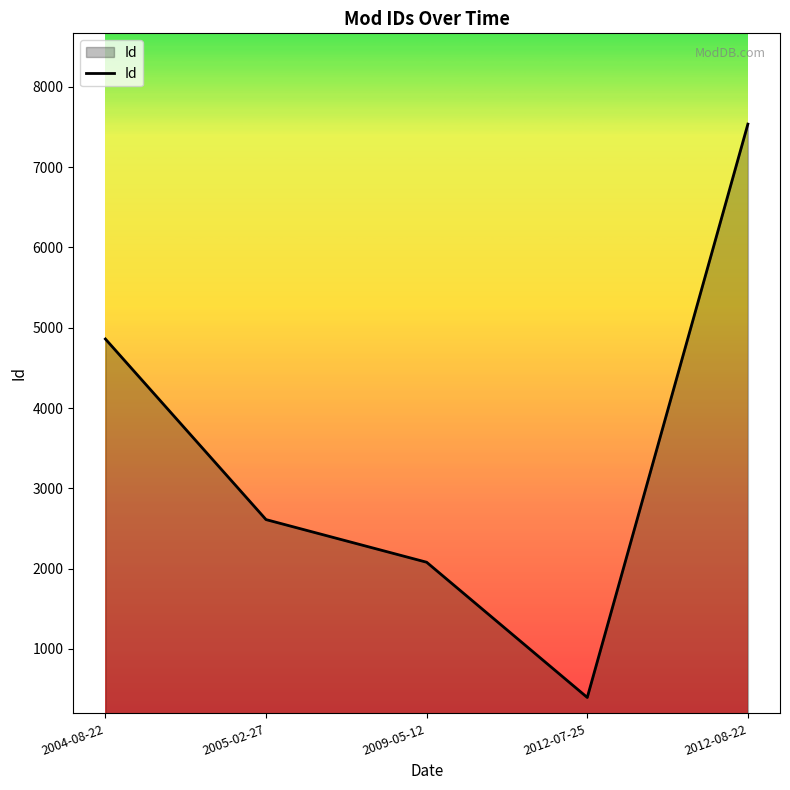

Rank the categories by value from highest to lowest.

2012-08-22, 2004-08-22, 2005-02-27, 2009-05-12, 2012-07-25